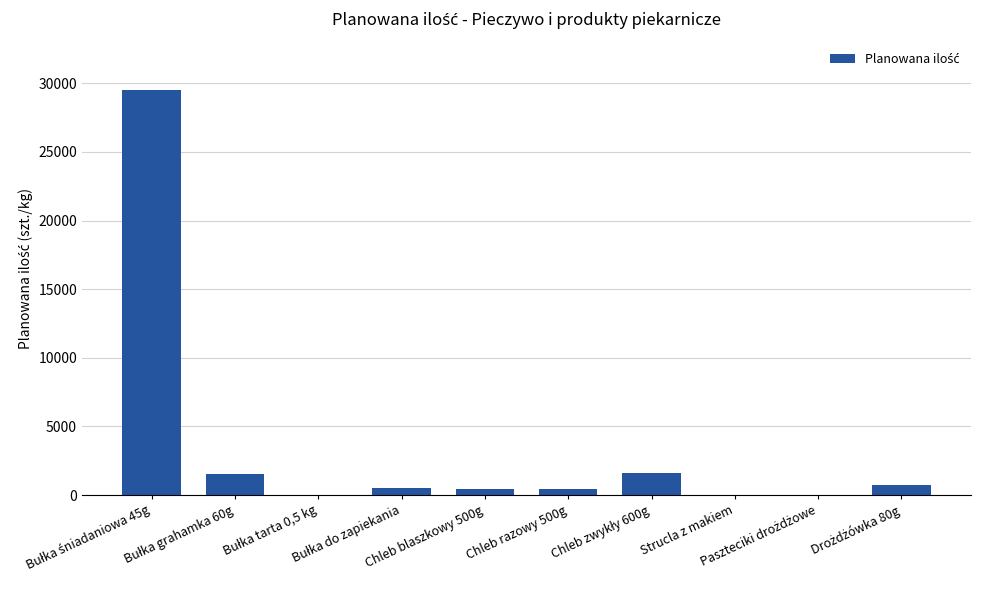

What is the maximum value shown in the chart?

29500